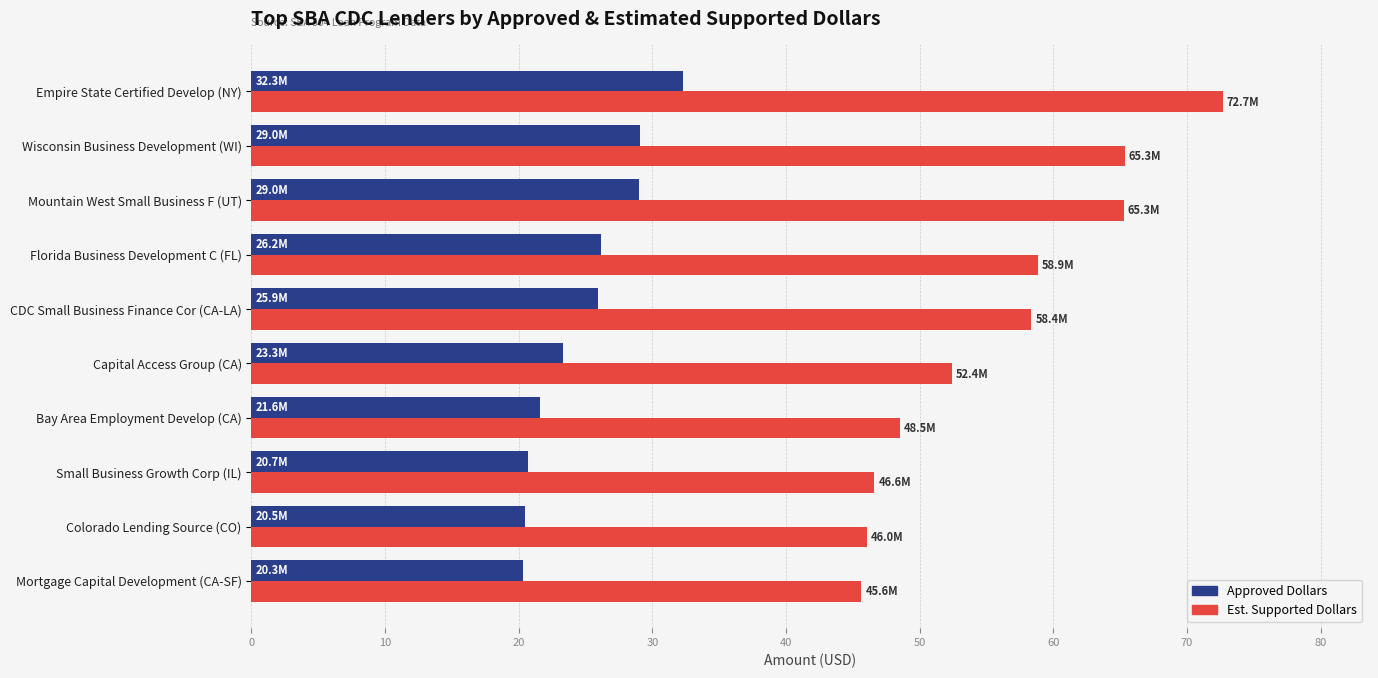

Which series changed the most between Wisconsin Business Development (WI) and Small Business Growth Corp (IL)?

Est. Supported Dollars